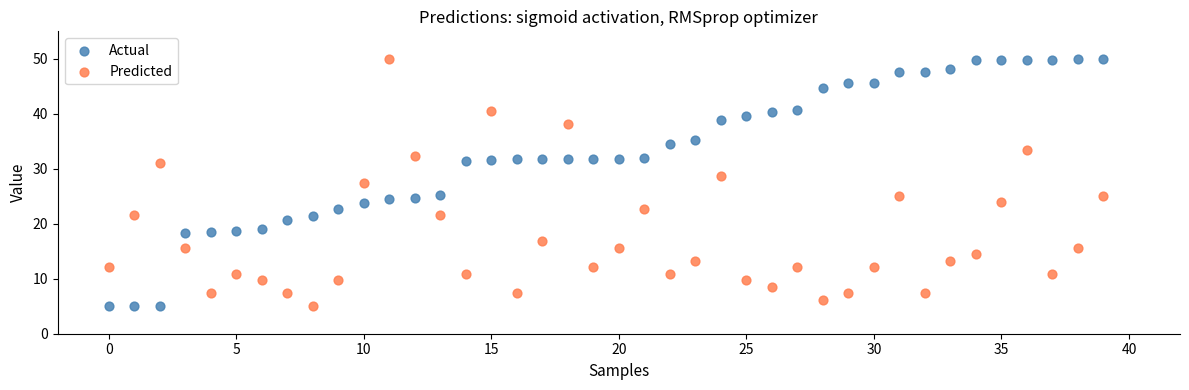

Across all data points, what is the range of Y values (max minus min)?

45.0